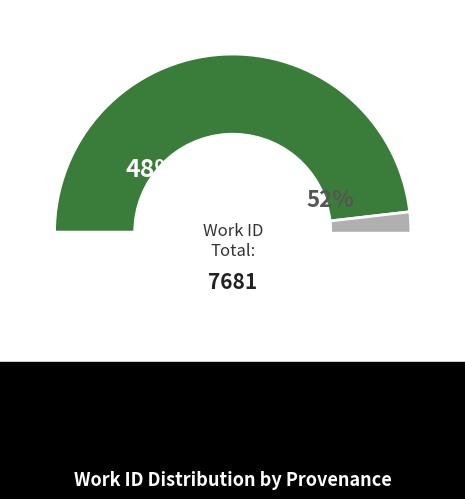

To the nearest percent, what percentage of the pie is Reading?

48%